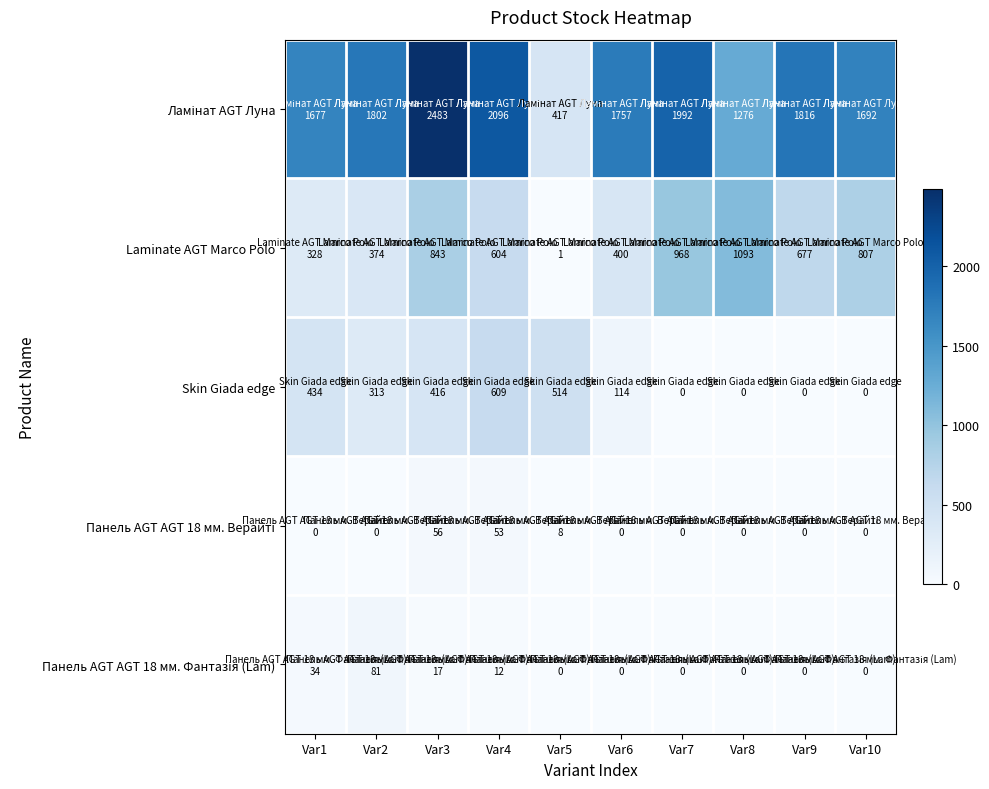

Between Var7 and Var9, which series saw the biggest shift?

Laminate AGT Marco Polo